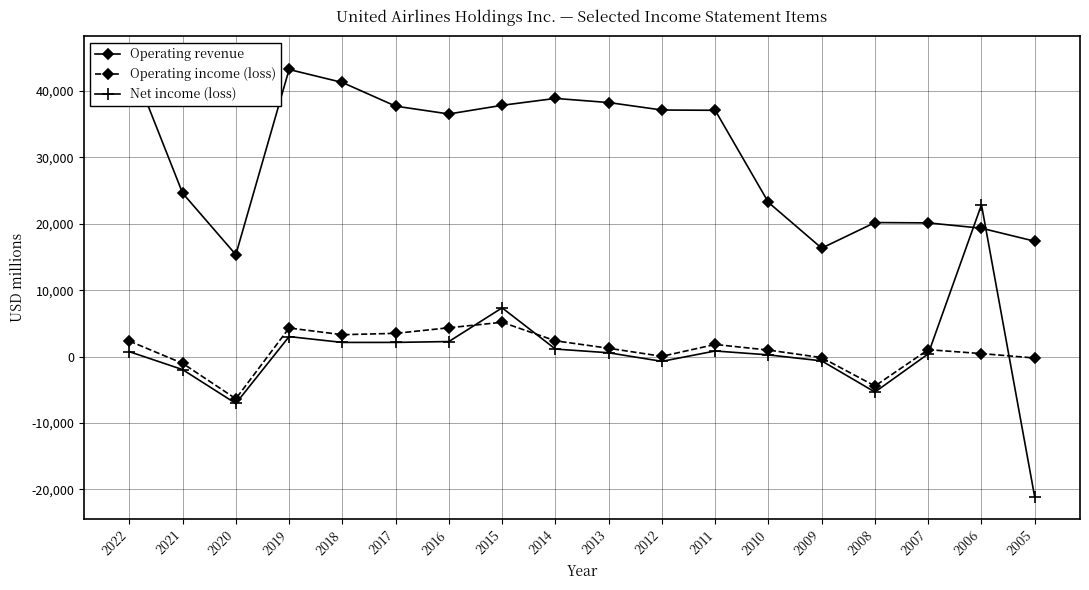

What is the difference between the Net income (loss) values at 2015 and 2005?

28516